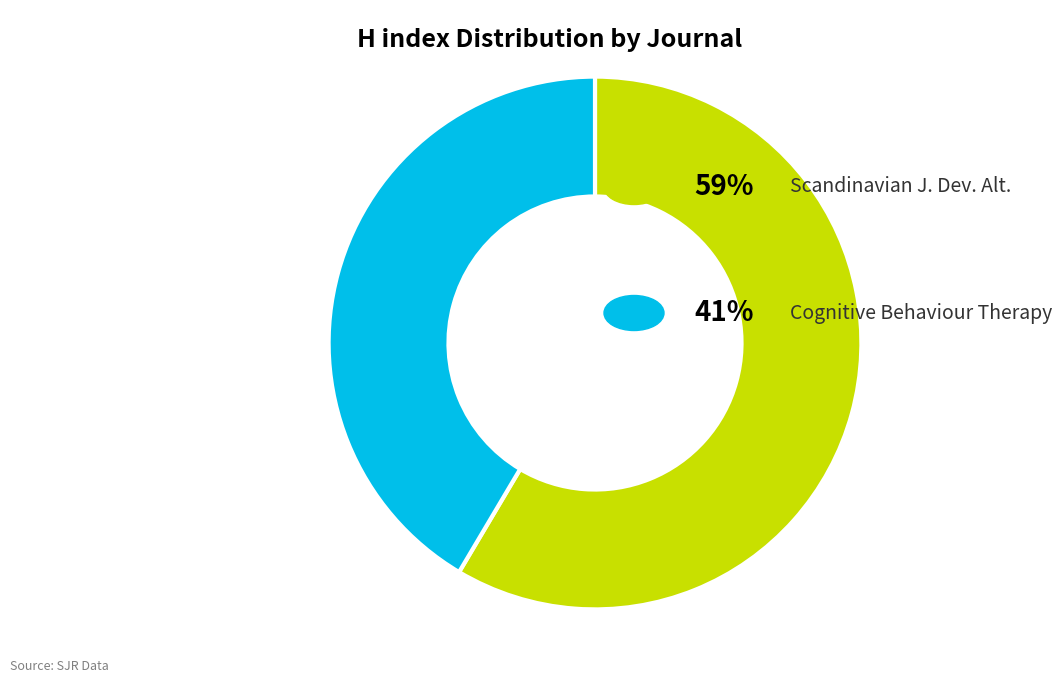

Is there any slice that represents more than half of the pie?

Yes